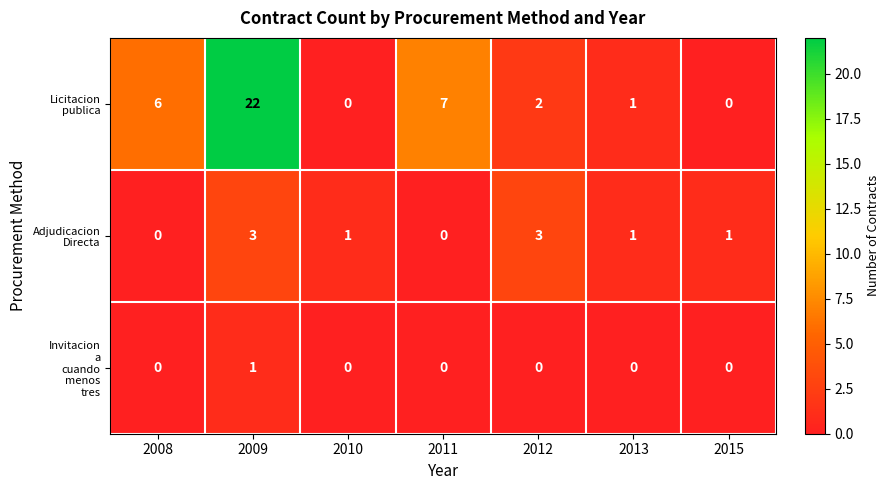

What is the total value across all series at 2012?

5